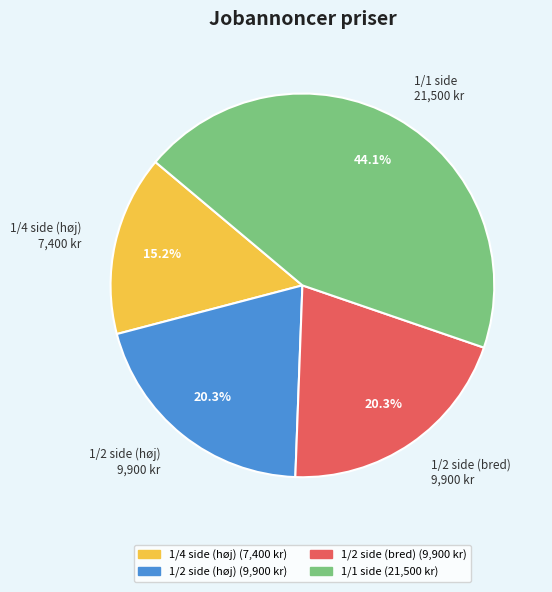

Do 1/2 side (bred) and 1/2 side (høj) together represent more than half of the pie?

No